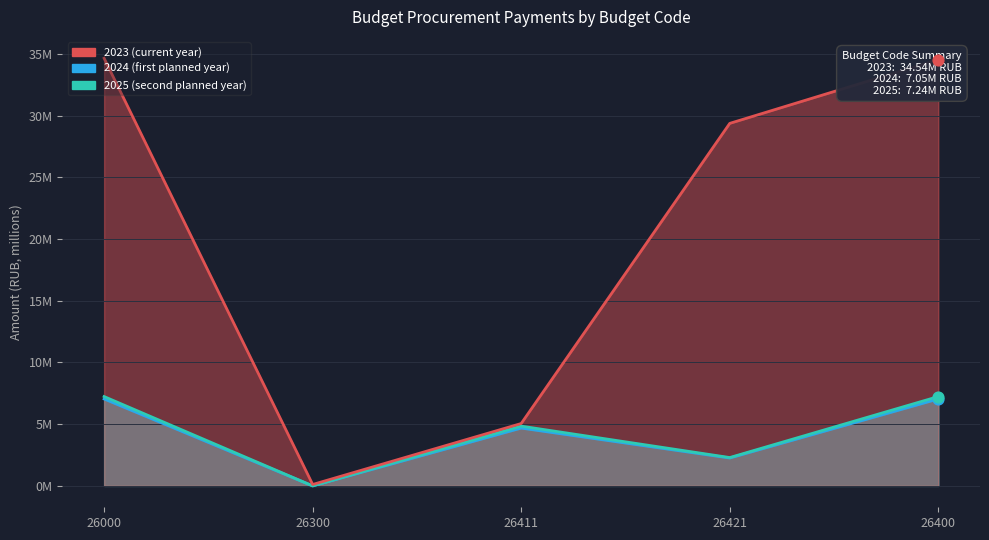

Which series contains the highest Y value?

2023 (current year)